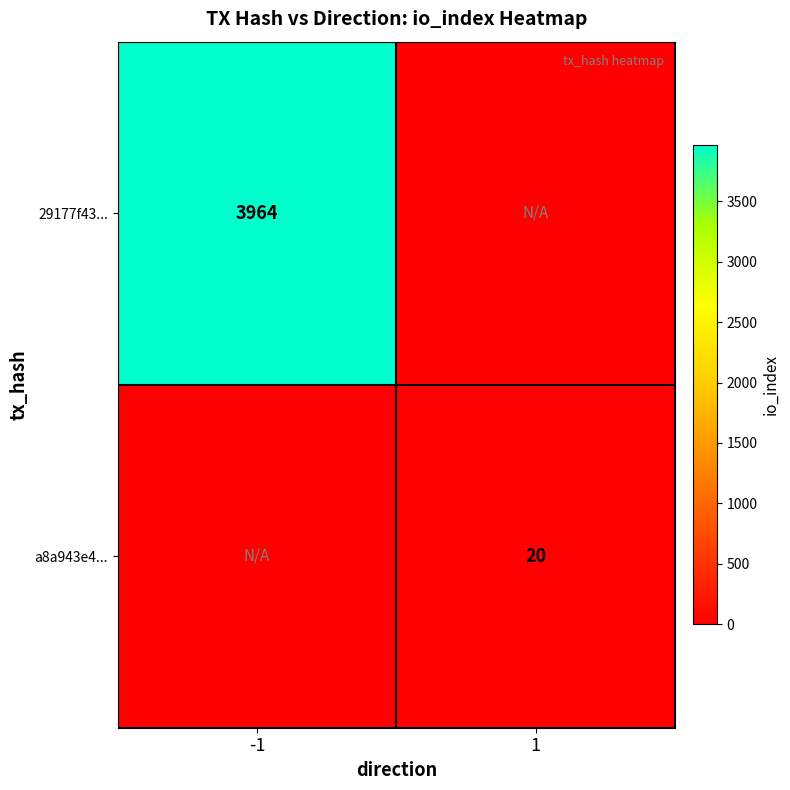

The 29177f43... series shows 2500 at -1. True or false?

False